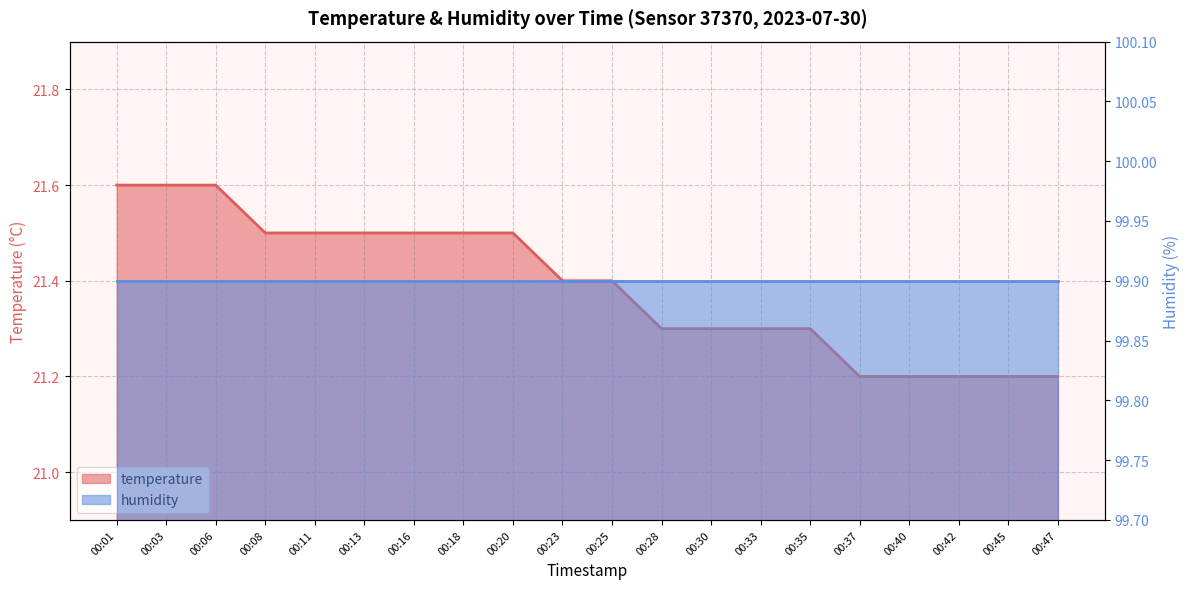

What is the average value?

21.4